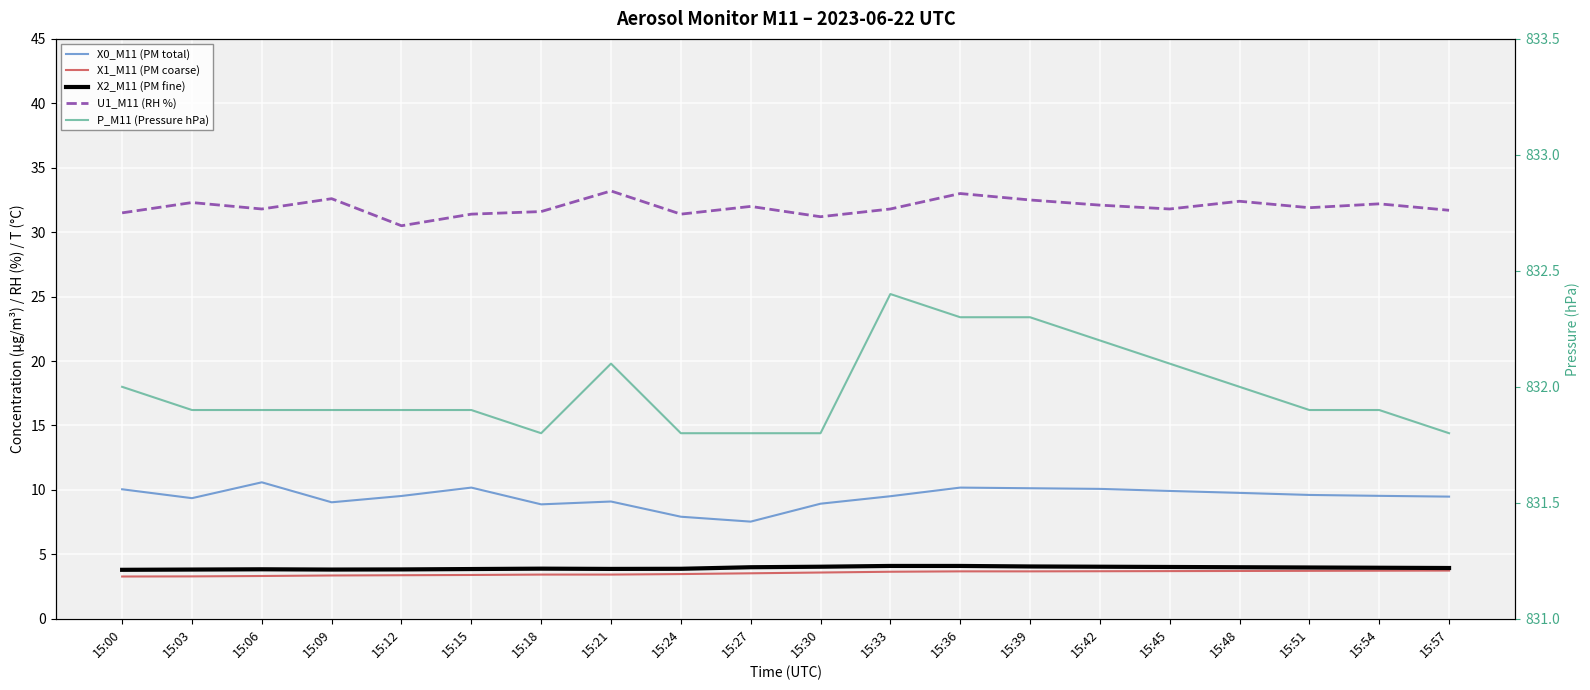

What is the sum of the X0_M11 (PM total) values at 15:09 and 15:45?

19.0